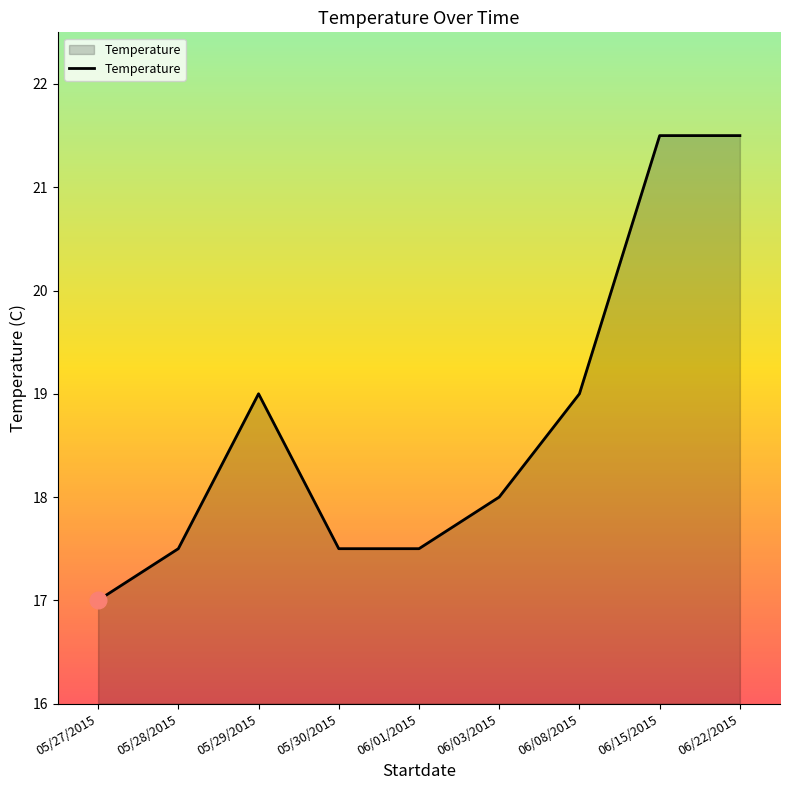

True or false: the data has more than 0 interior local peaks.

True